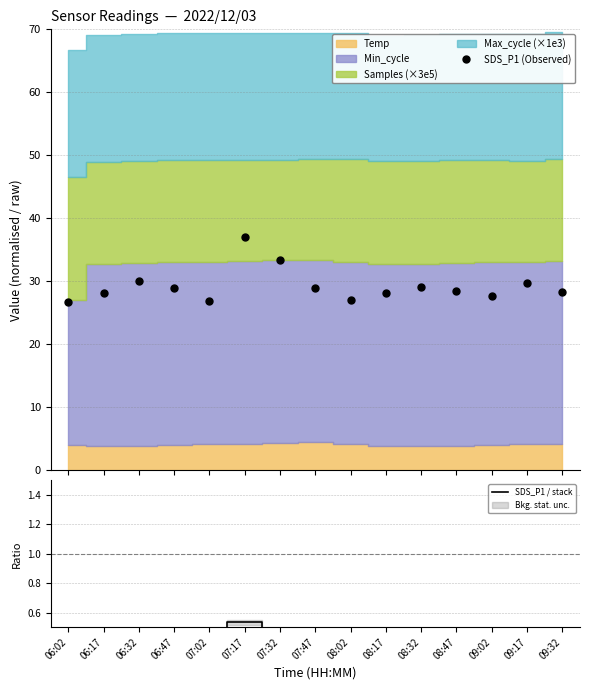

Which category has the highest value across all series?

07:17